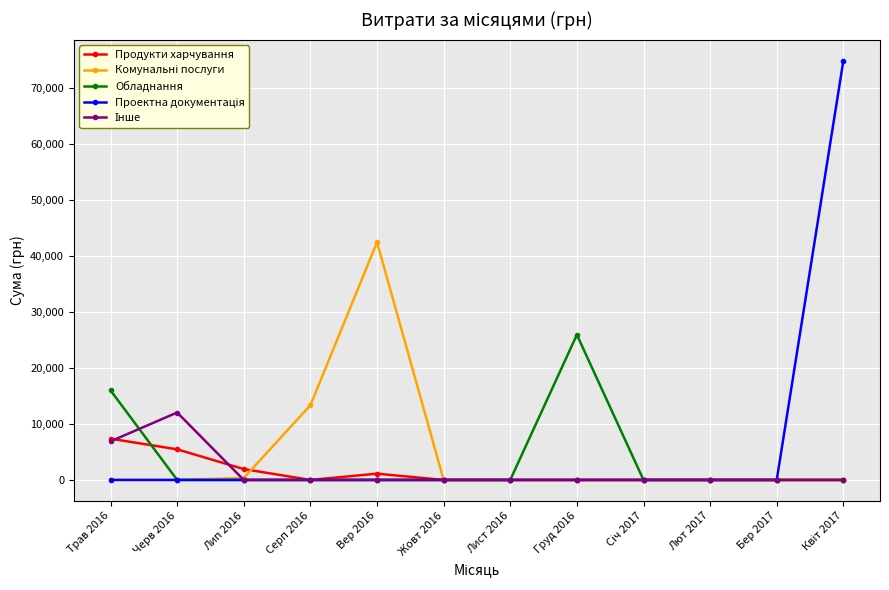

The value of Обладнання at Лист 2016 is 14659.0. True or false?

False